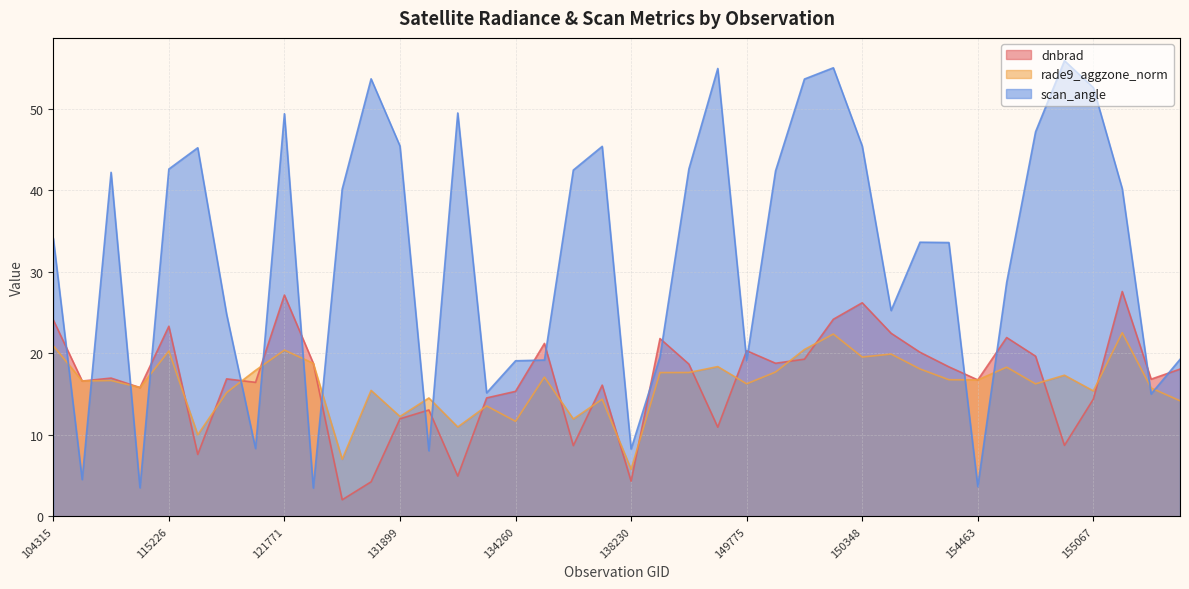

What is the value of the dnbrad point at the 10th from the left?

18.8